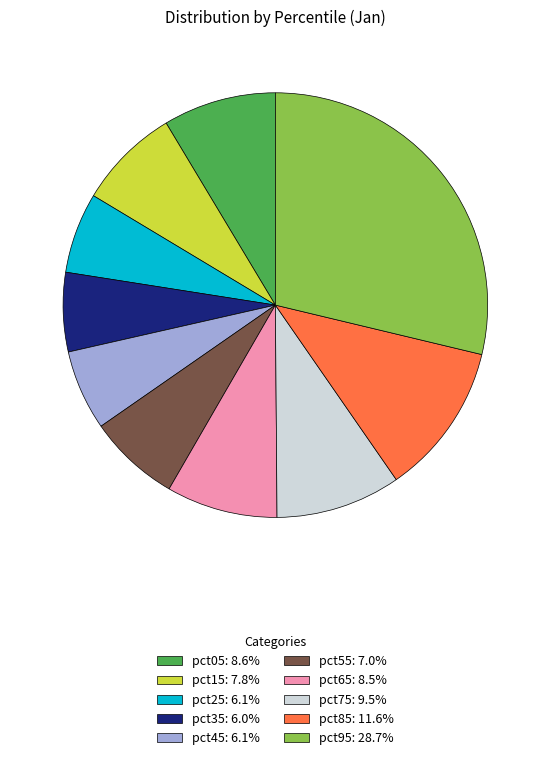

Is there a majority slice in this chart?

No